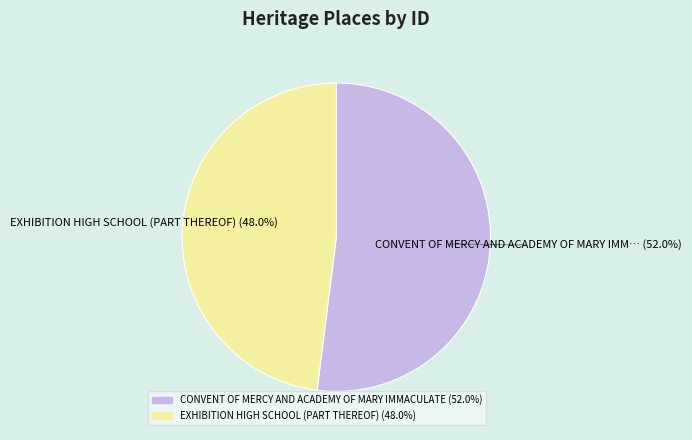

Is there a majority slice in this chart?

Yes